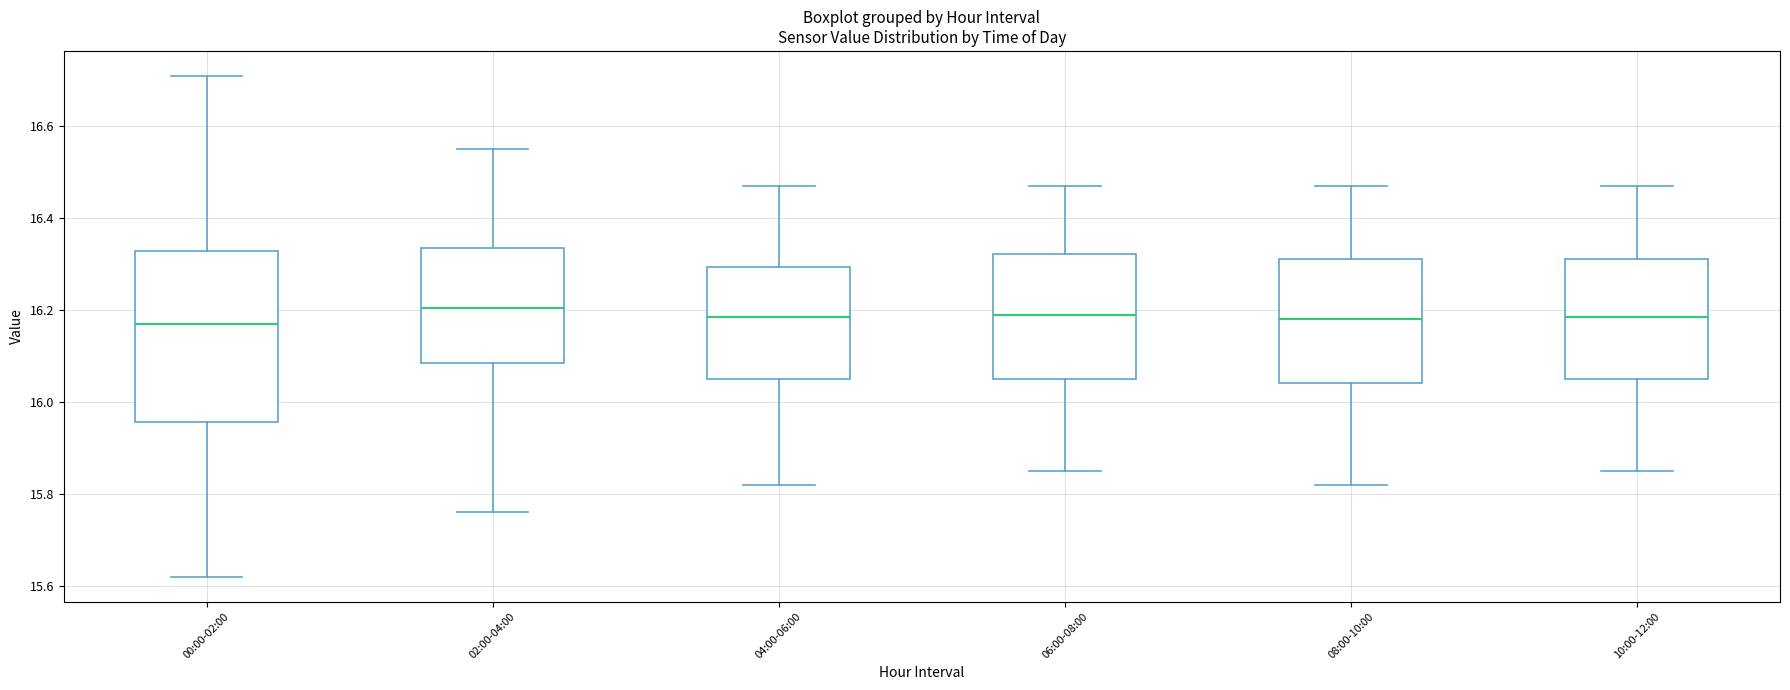

Comparing the boxes themselves (not the whiskers), which one is the tallest?

00:00-02:00